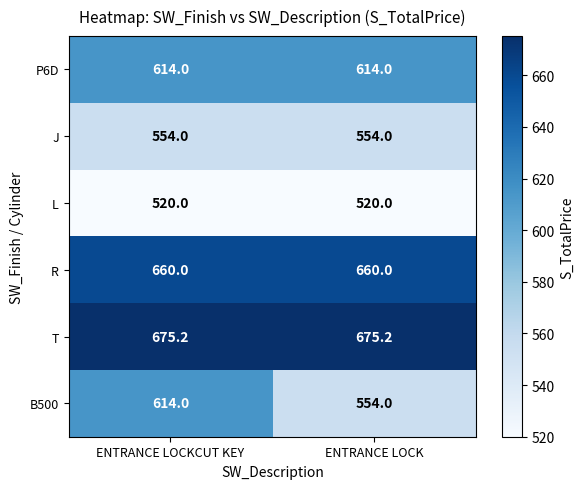

What is the difference between the highest and lowest values at ENTRANCE LOCKCUT KEY?

155.2